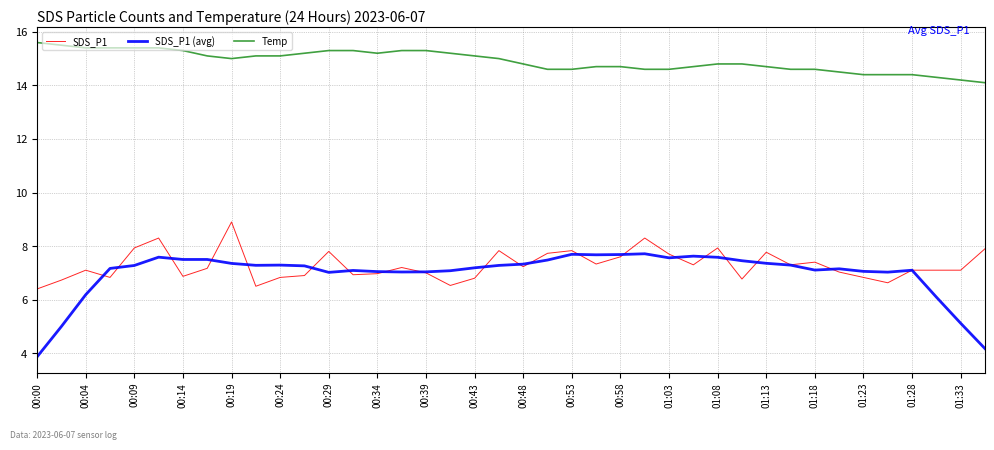

True or false: SDS_P1 has more than 0 interior local peaks.

True